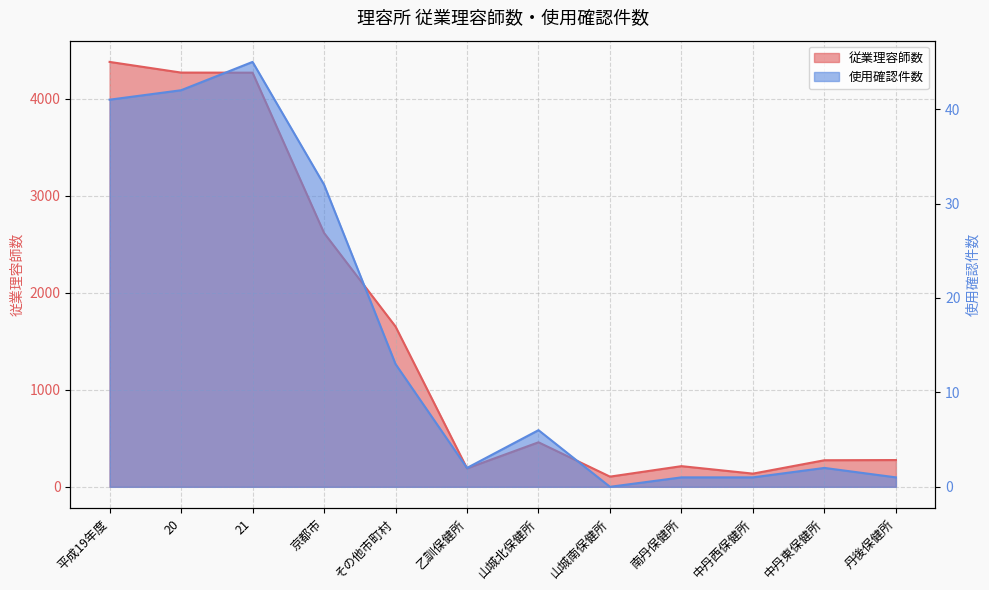

How many interior local valleys does the 従業理容師数 series have?

3